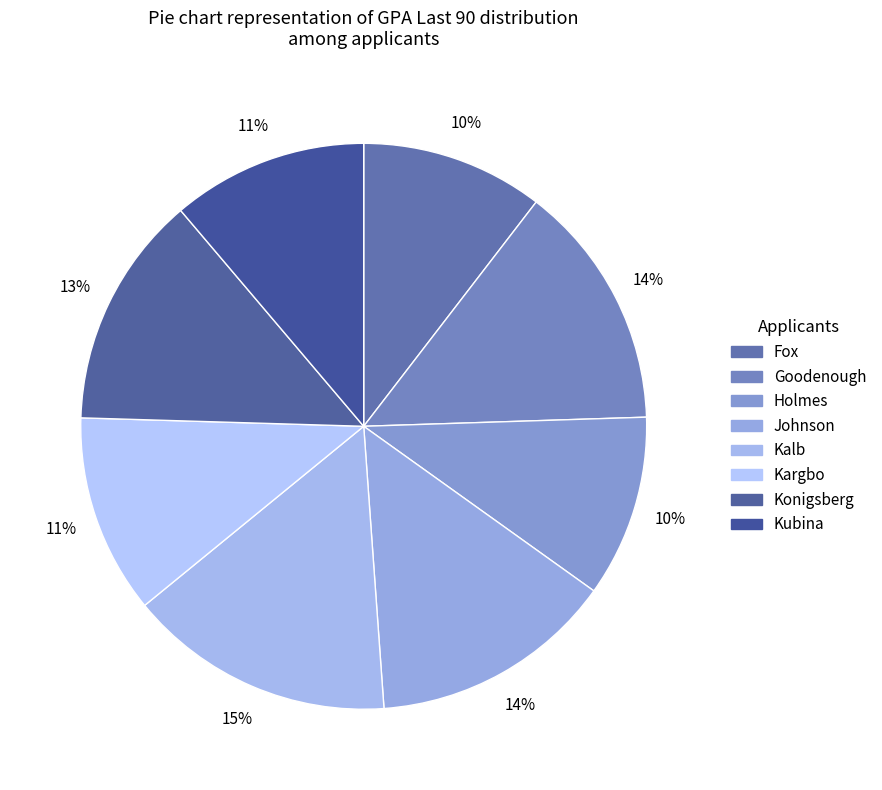

How many segments does this pie chart have?

8